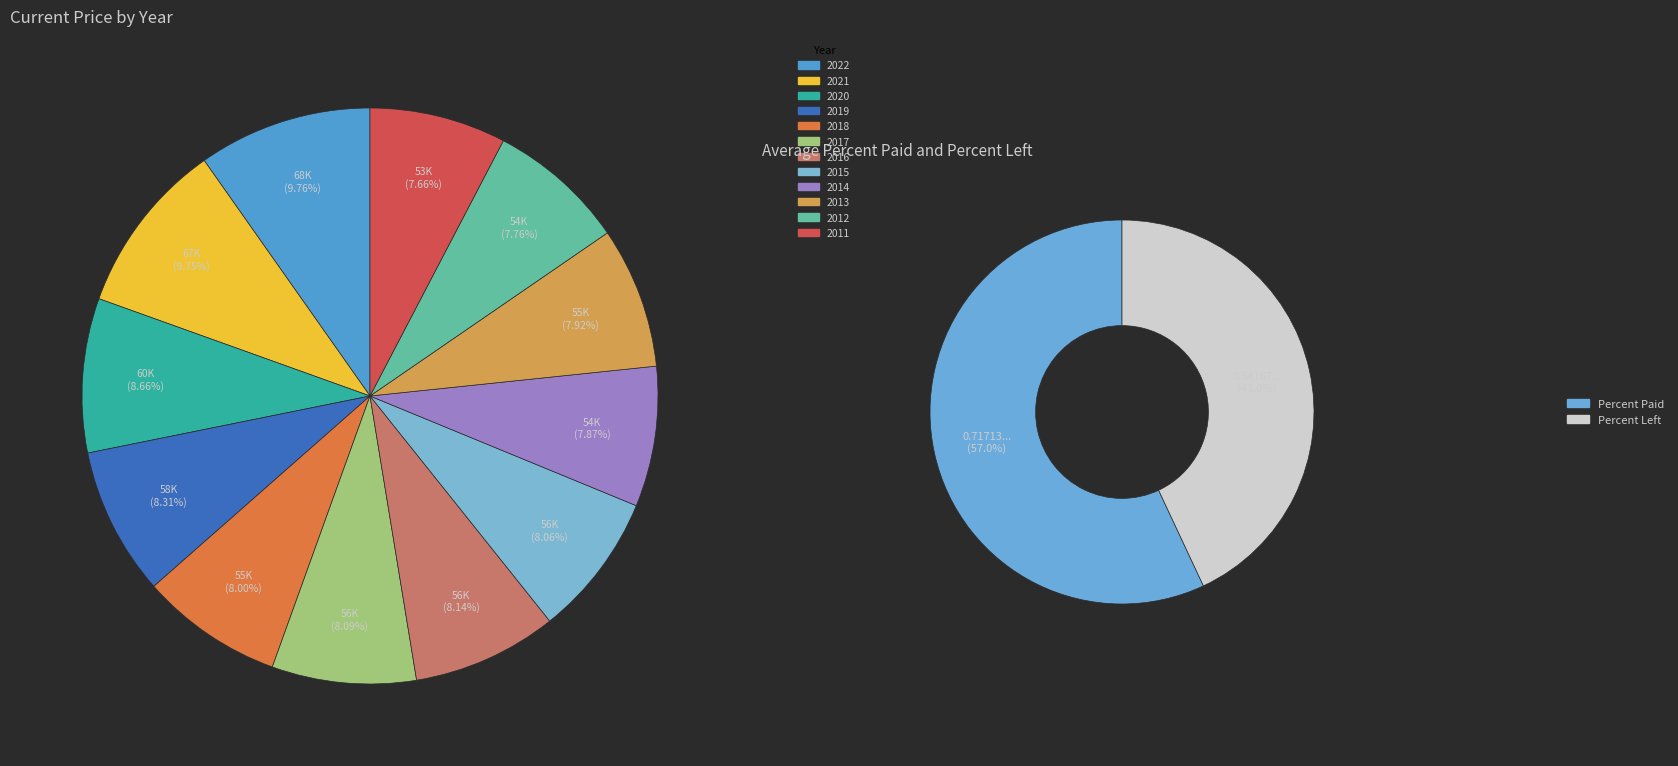

To the nearest percent, what is the difference between the largest and smallest slice percentages?

2%